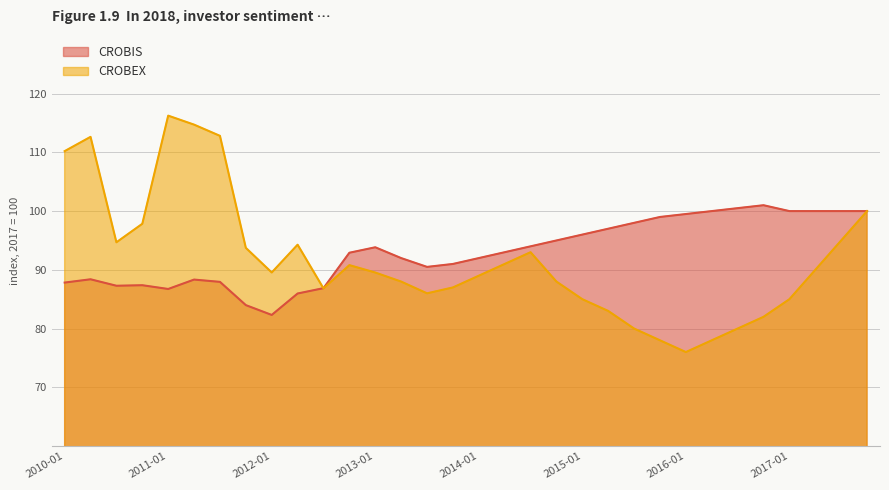

At which category does CROBIS reach its first local peak?

2010-04